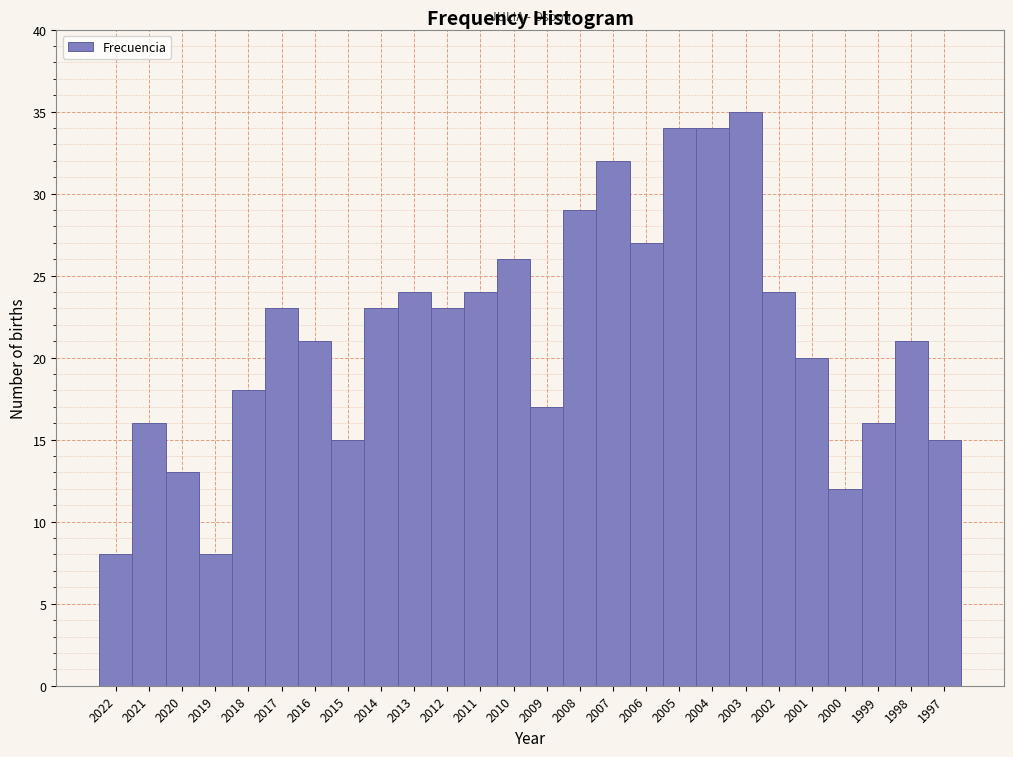

Reading left to right, transcribe all the data shown in this chart.

2022=8	2021=16	2020=13	2019=8	2018=18	2017=23	2016=21	2015=15	2014=23	2013=24	2012=23	2011=24	2010=26	2009=17	2008=29	2007=32	2006=27	2005=34	2004=34	2003=35	2002=24	2001=20	2000=12	1999=16	1998=21	1997=15